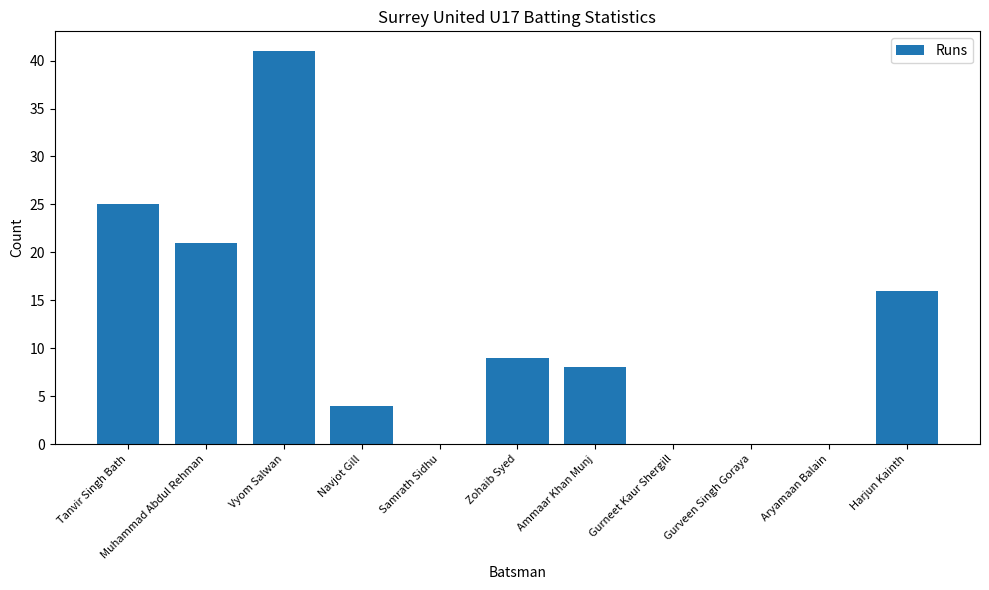

Is it true that the value at Gurneet Kaur Shergill is 0?

True